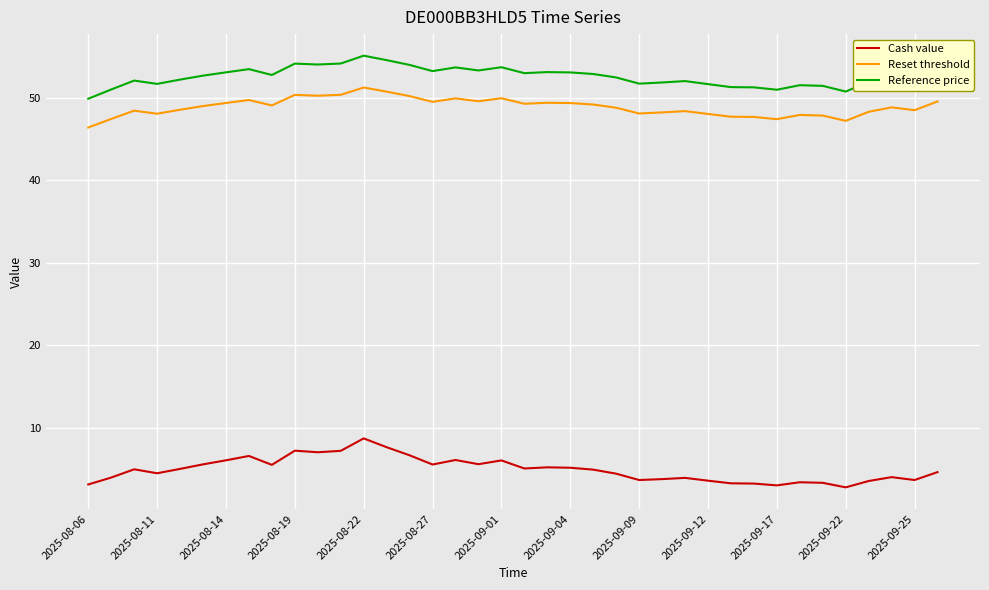

Which series has the largest total across all categories?

Reference price